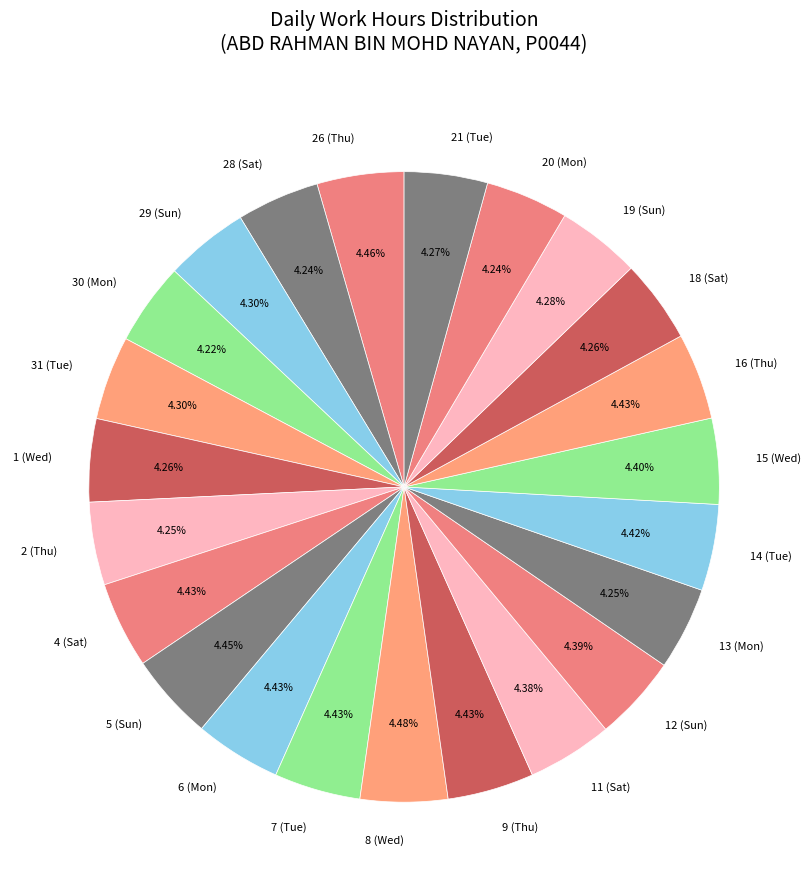

Does 15 (Wed) account for over 50% of the chart?

No